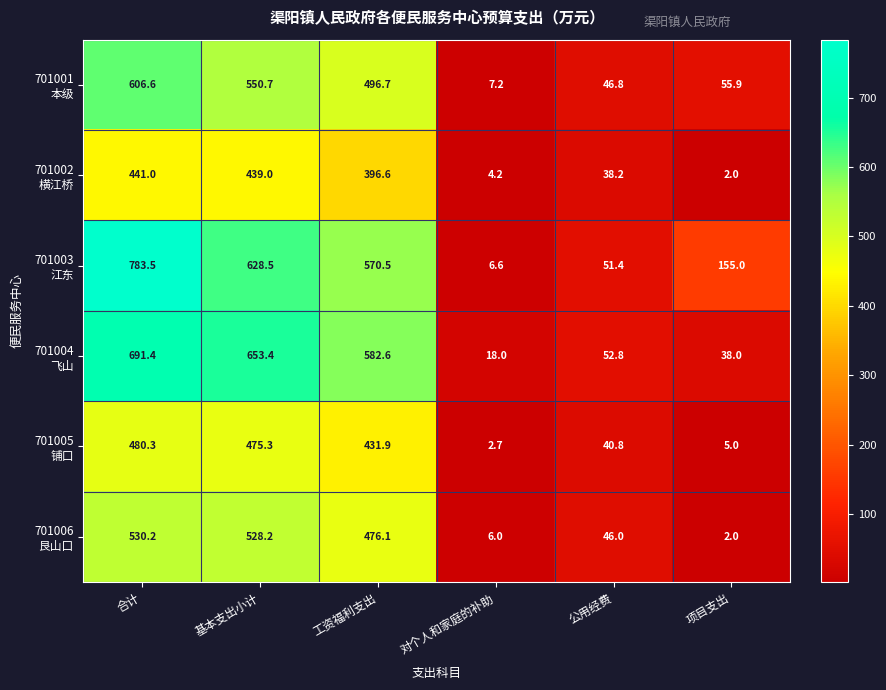

What is the spread (max minus min) of values at 对个人和家庭的补助?

15.3